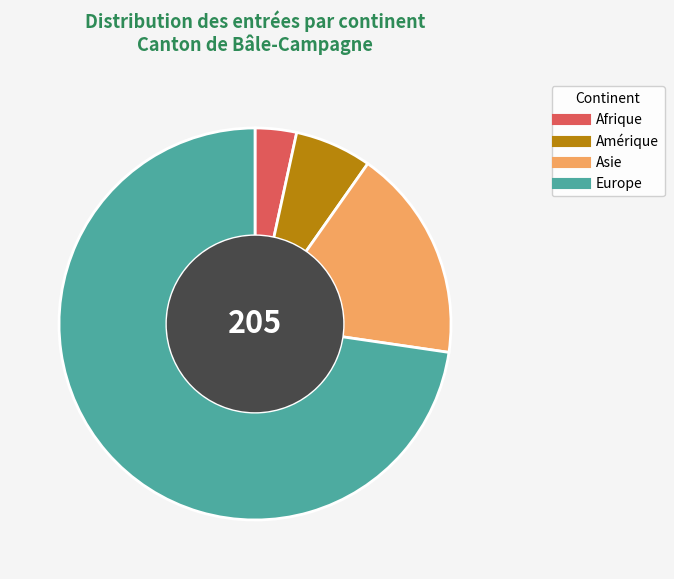

Is there a majority slice in this chart?

Yes